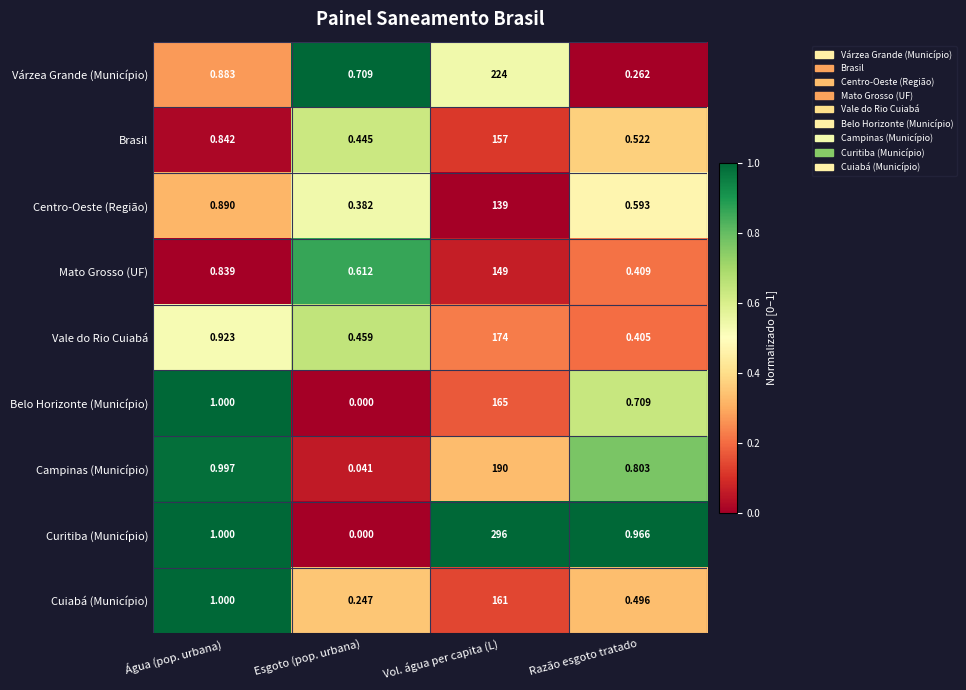

Which series changed the most between Água (pop. urbana) and Vol. água per capita (L)?

Curitiba (Município)